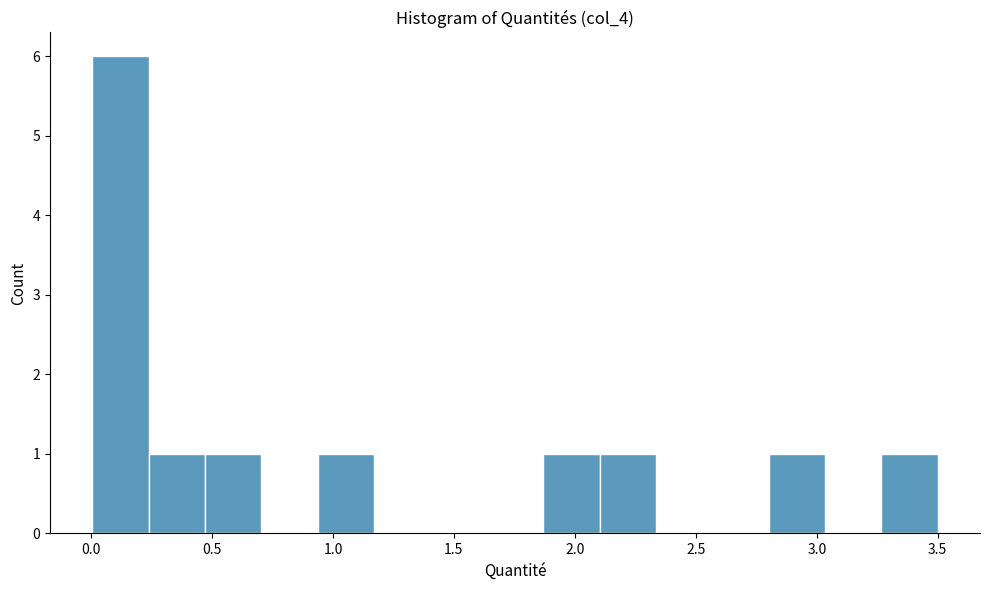

Reading left to right, transcribe this chart: for each bar, give the range it covers on the x-axis and its height. Neither the bar edges nor the heights are printed on the chart, so give them approximately, as read against the axes.

0.00 to 0.25: 6
0.25 to 0.45: 1
0.45 to 0.70: 1
0.70 to 0.95: 0
0.95 to 1.15: 1
1.15 to 1.40: 0
1.40 to 1.65: 0
1.65 to 1.85: 0
1.85 to 2.10: 1
2.10 to 2.35: 1
2.35 to 2.55: 0
2.55 to 2.80: 0
2.80 to 3.05: 1
3.05 to 3.25: 0
3.25 to 3.50: 1